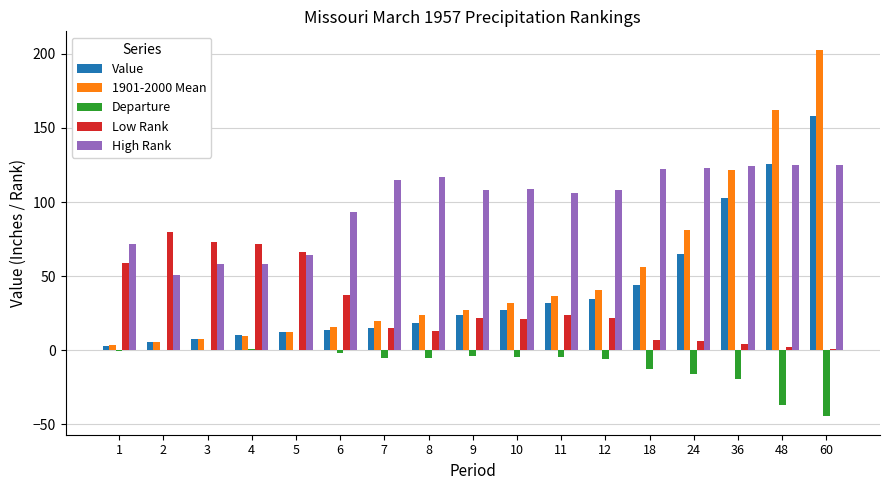

What is the sum of all Low Rank values?

524.0